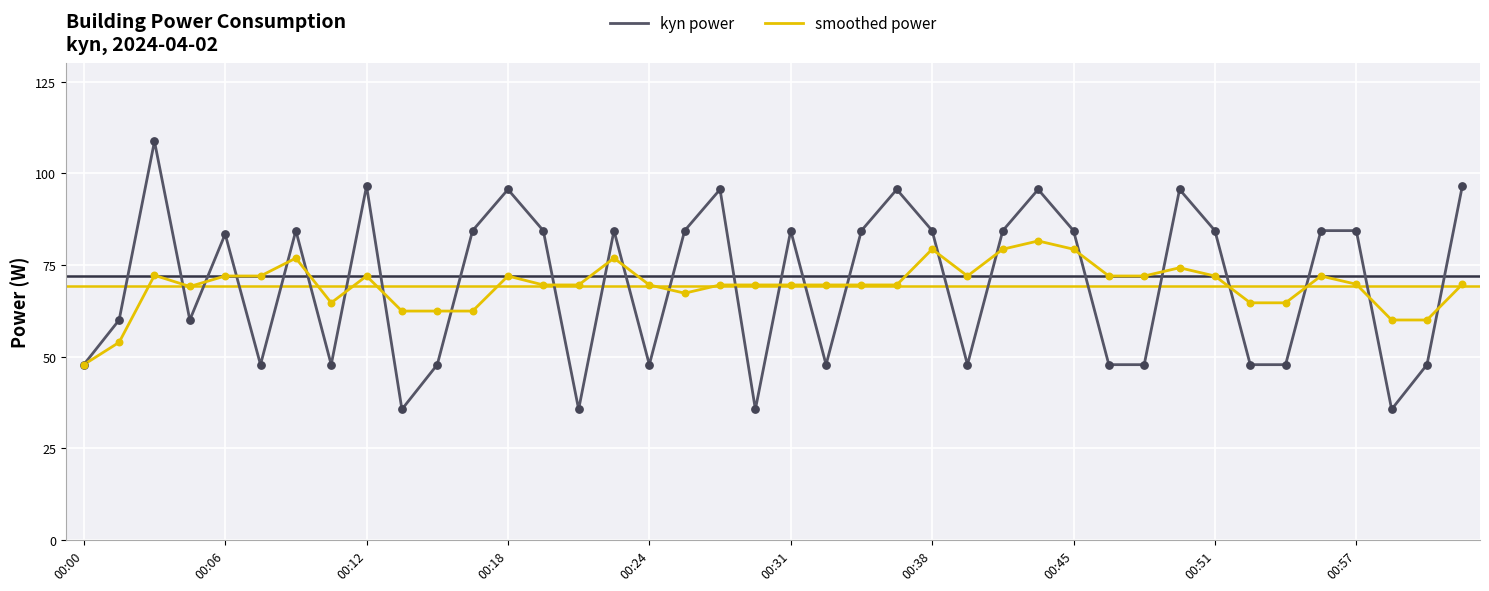

Which series has the largest range (max minus min)?

kyn power